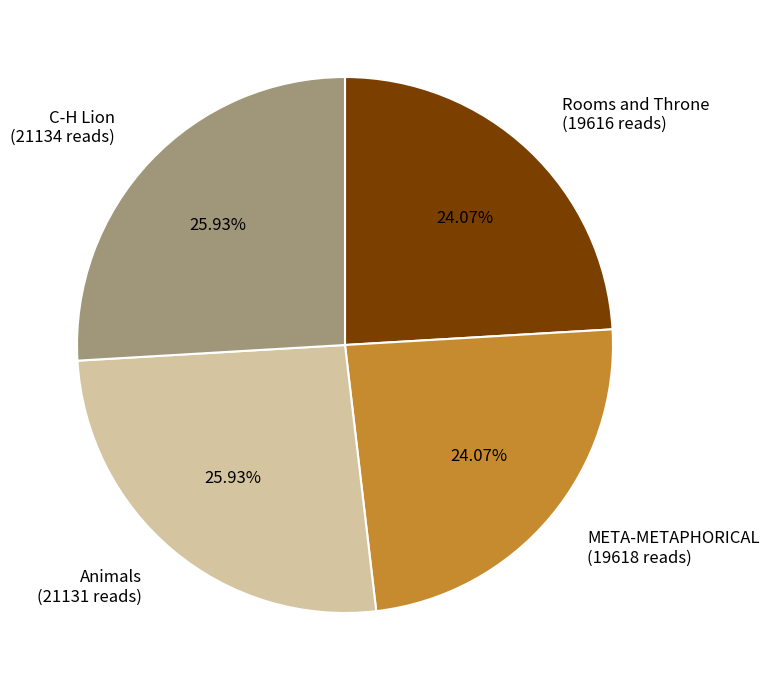

Does any single category account for the majority?

No